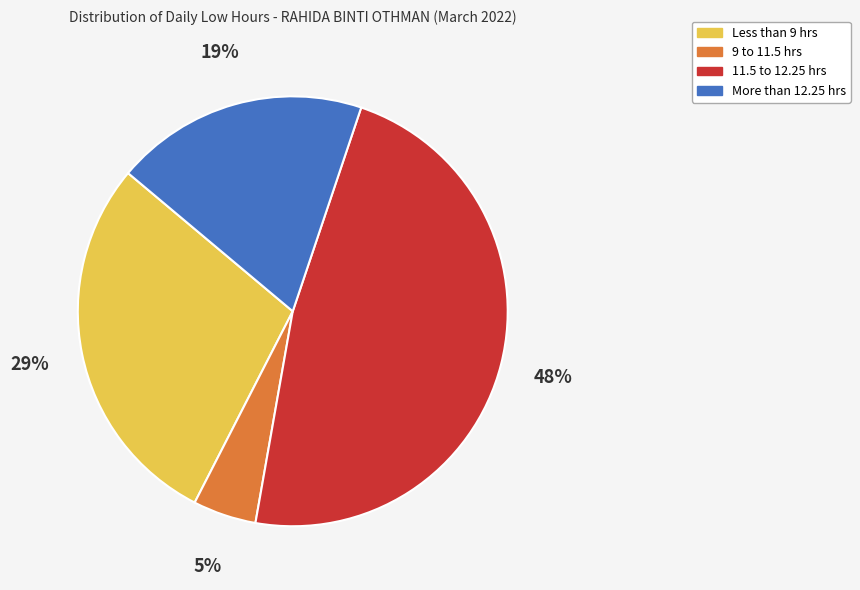

Which category has the biggest portion of the pie?

11.5 to 12.25 hrs